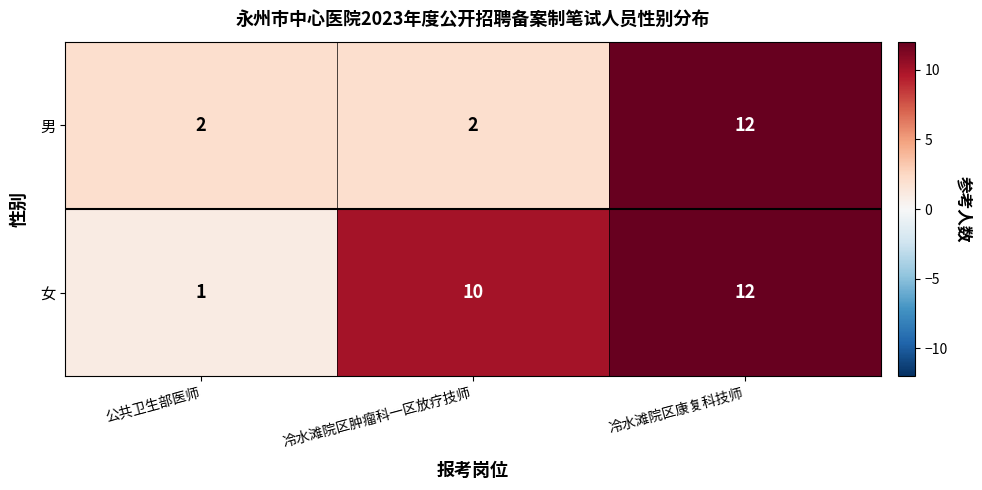

What is the difference between the maximum and minimum values in the 男 series?

10